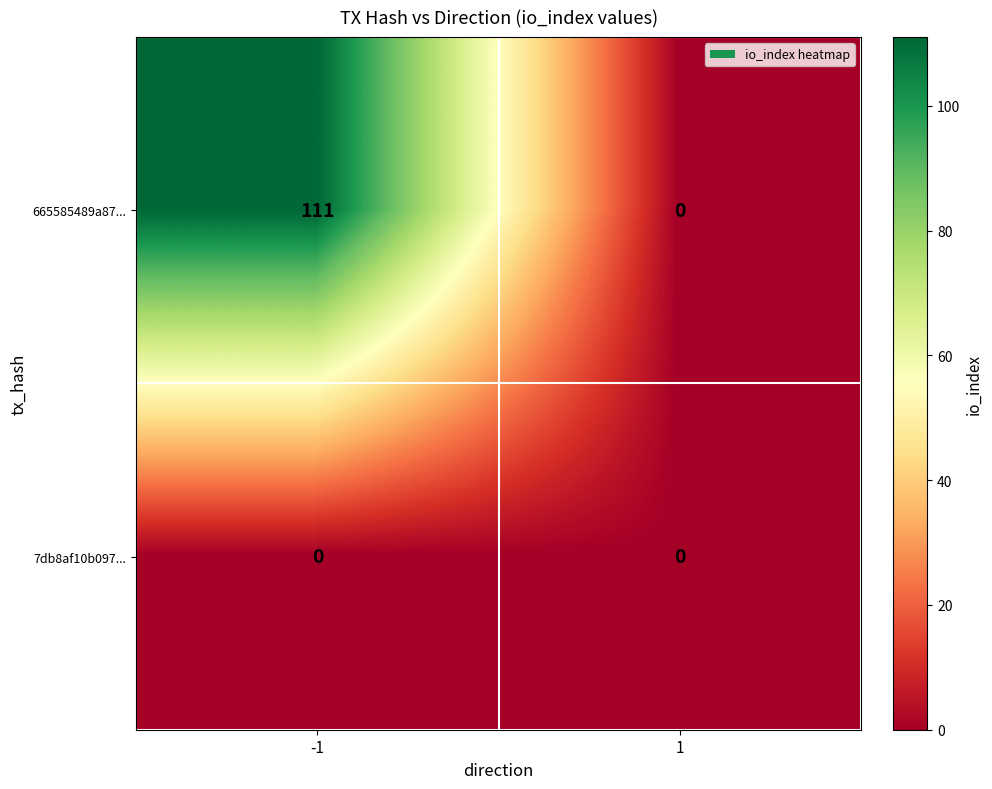

The value of 665585489a87... at -1 is 111. True or false?

True